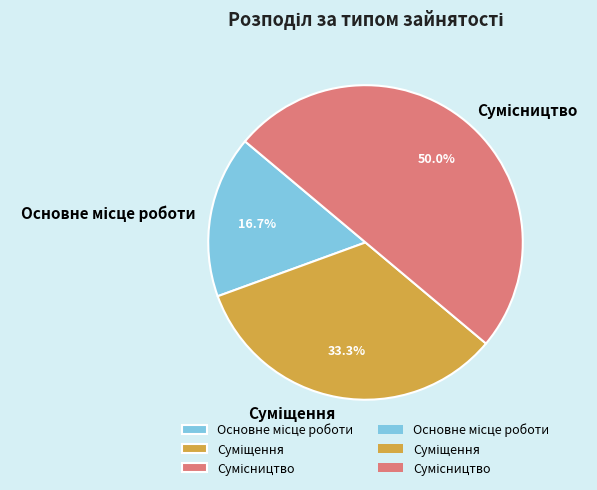

Which slice is the largest?

Сумісництво